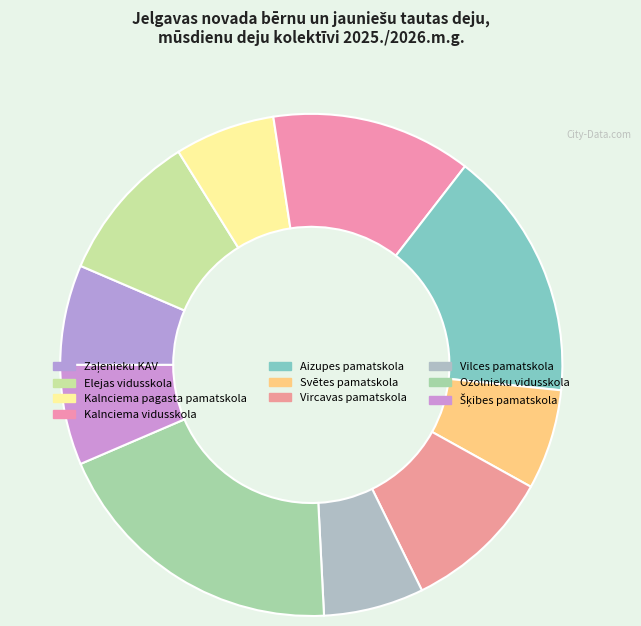

What percentage is the Aizupes pamatskola slice, to the nearest percent?

16%